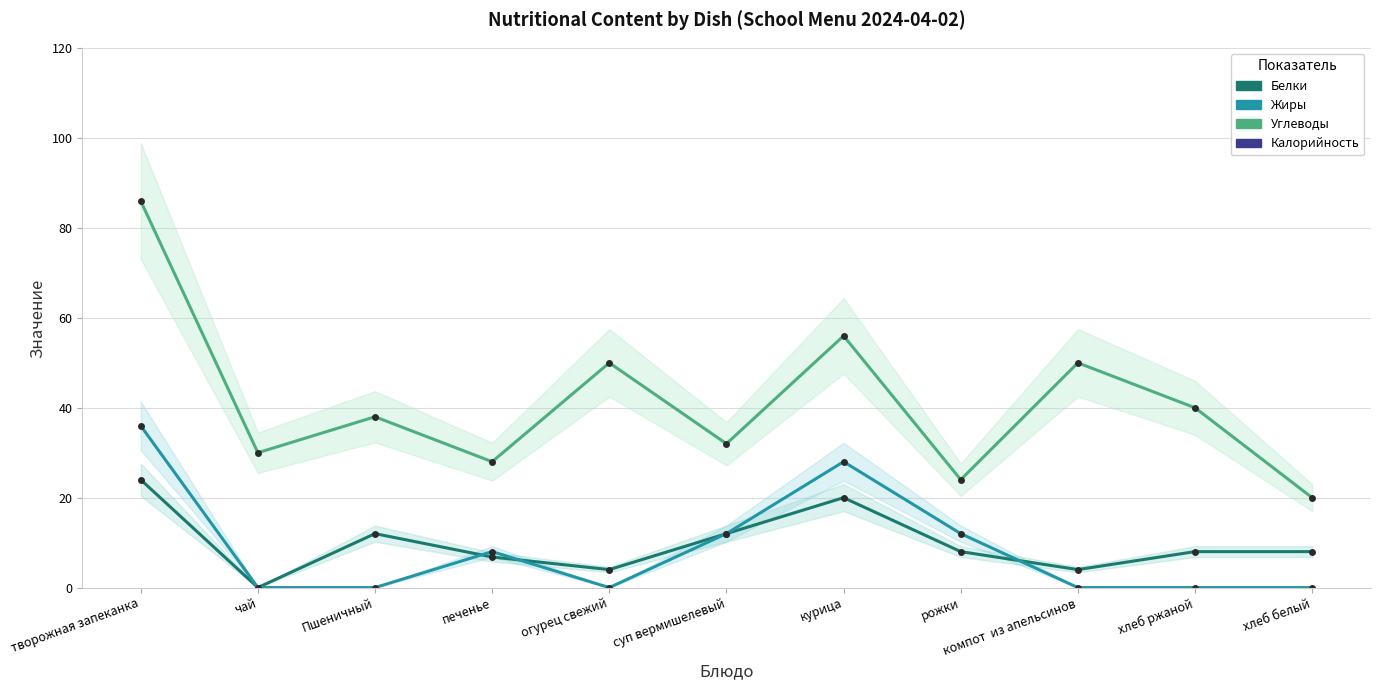

How many lines are shown in the chart?

4